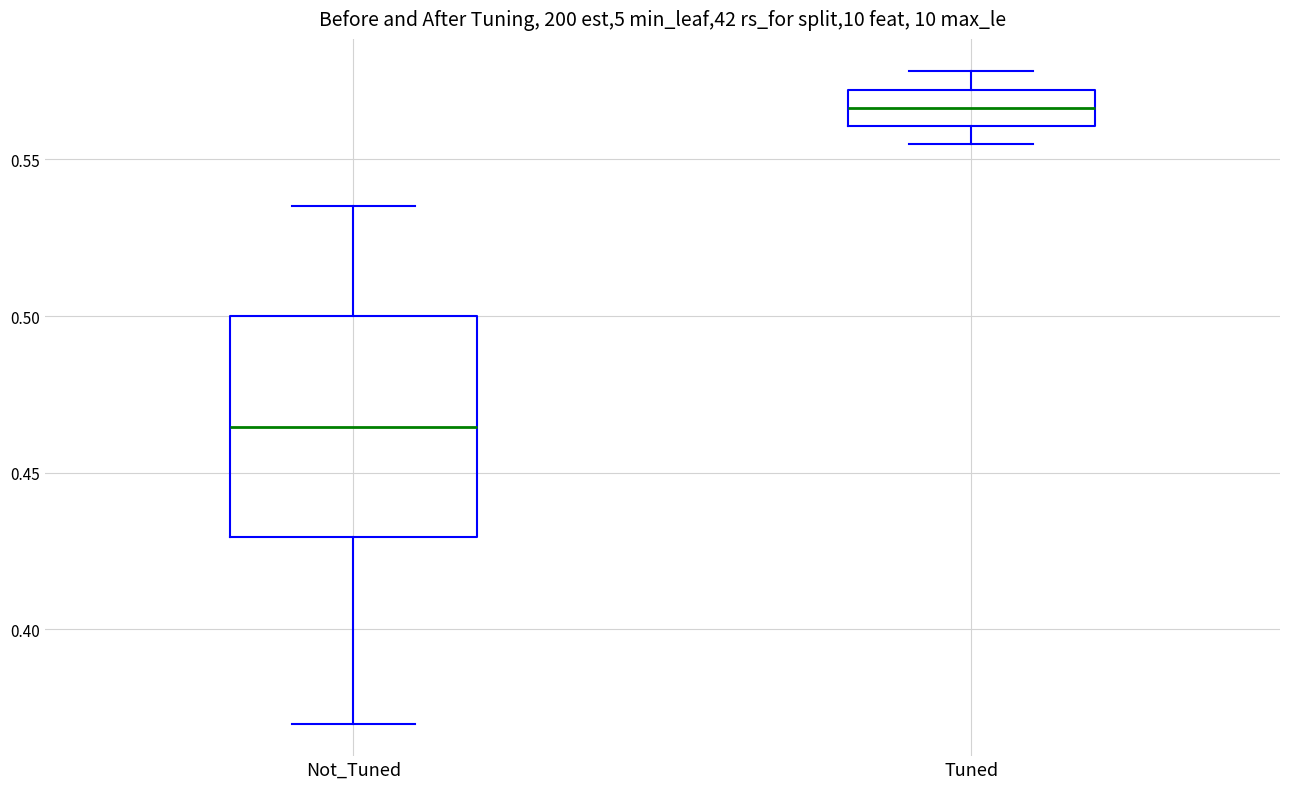

Reading left to right, read every box against the y-axis: the position of its median line, the range the box covers, and the ends of its whiskers. The values are not printed on the chart, so give them approximately, as read against the axis.

Not_Tuned: median 0.465, box 0.430 to 0.500, whiskers 0.370 to 0.535
Tuned: median 0.565, box 0.560 to 0.570, whiskers 0.555 to 0.580